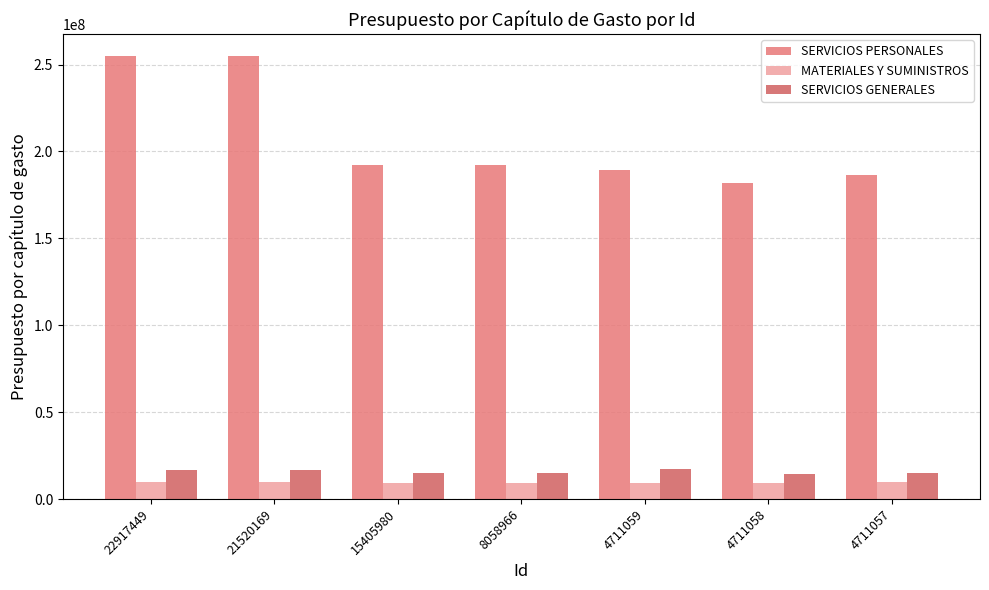

What is the difference between the maximum and minimum values in the MATERIALES Y SUMINISTROS series?

233712.2